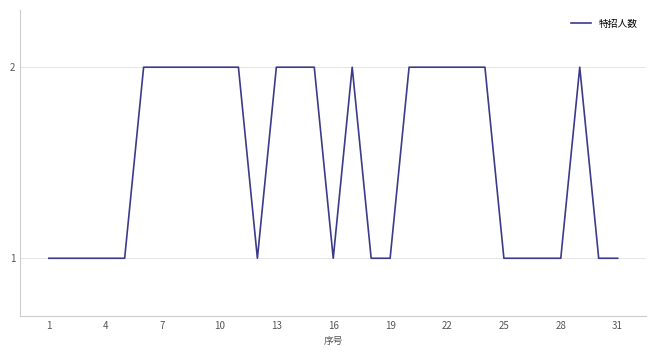

Approximately how many times larger is the value at 13 compared to 10?

1.0